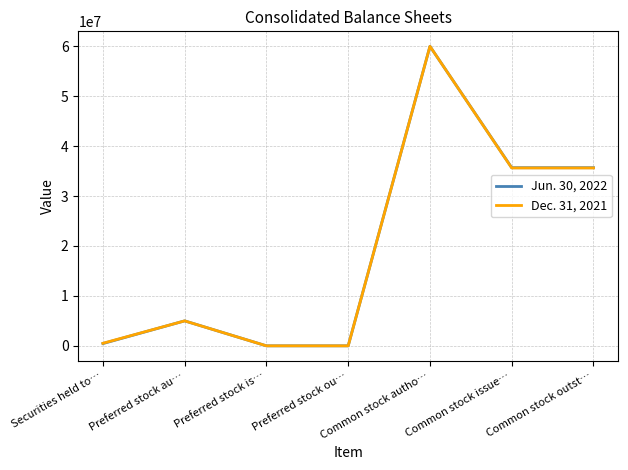

Between Common stock autho… and Common stock outst…, which series saw the biggest shift?

Dec. 31, 2021